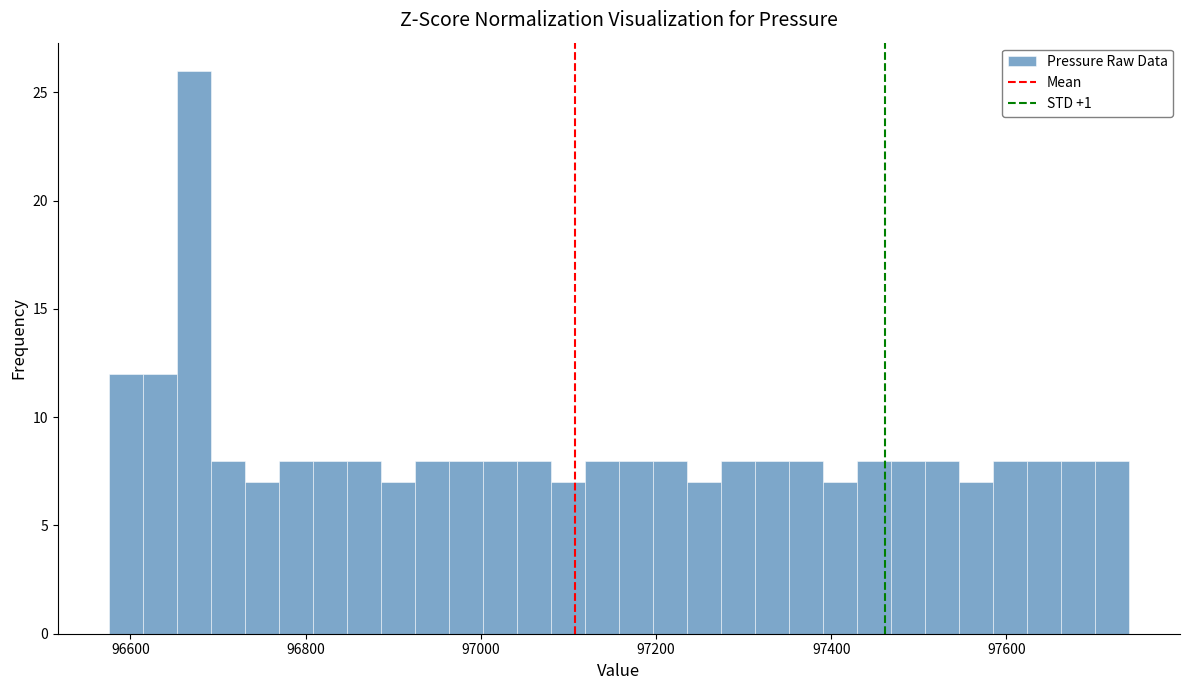

Around what value on the x-axis is the tallest bar? Give the approximate position of its centre, as read against the axis.

96680